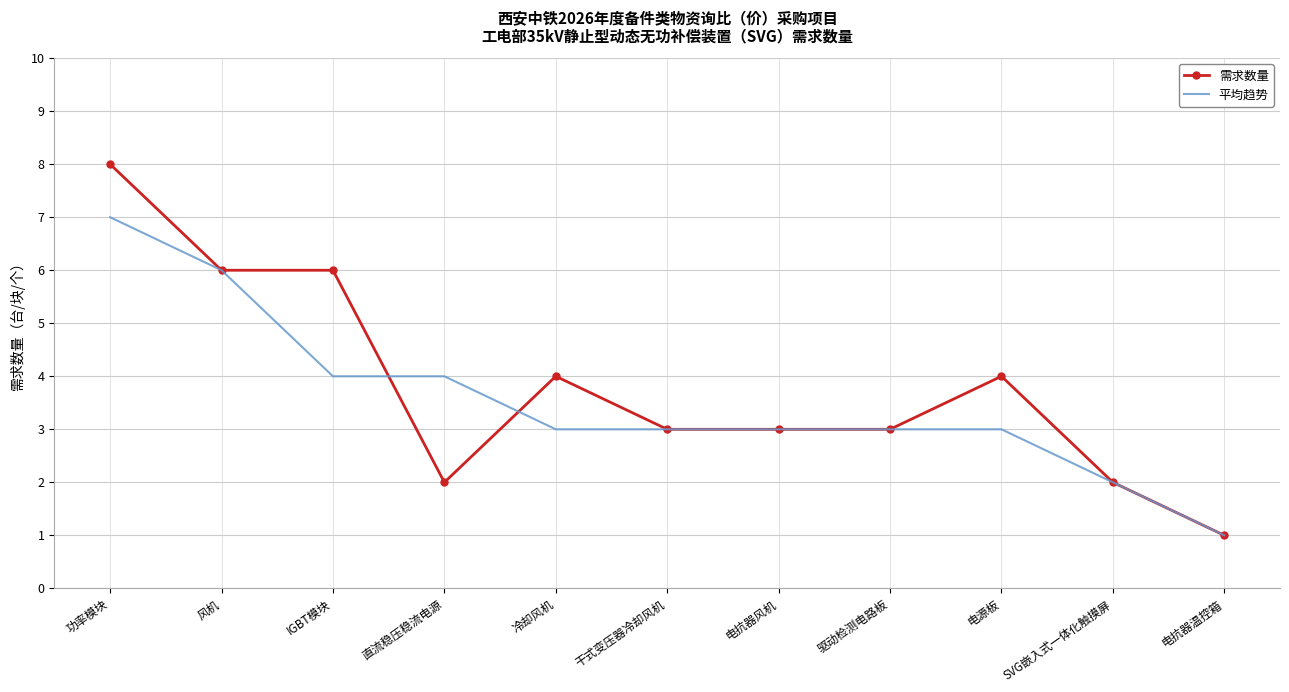

Count the 平均趋势 values in the range 3 to 4.

7